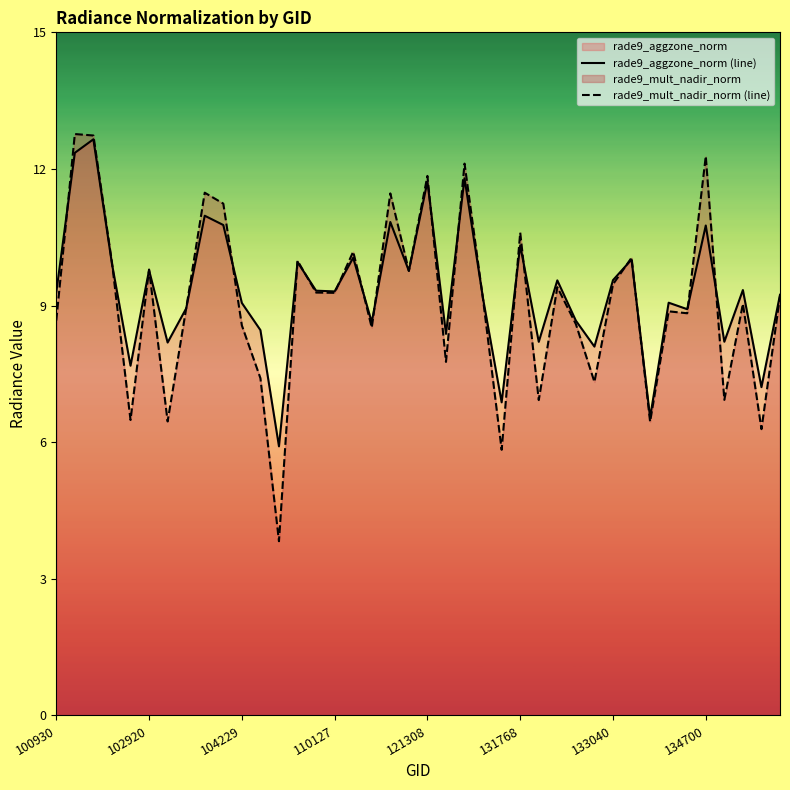

True or false: rade9_aggzone_norm (line) and rade9_mult_nadir_norm (line) cross at least once.

True